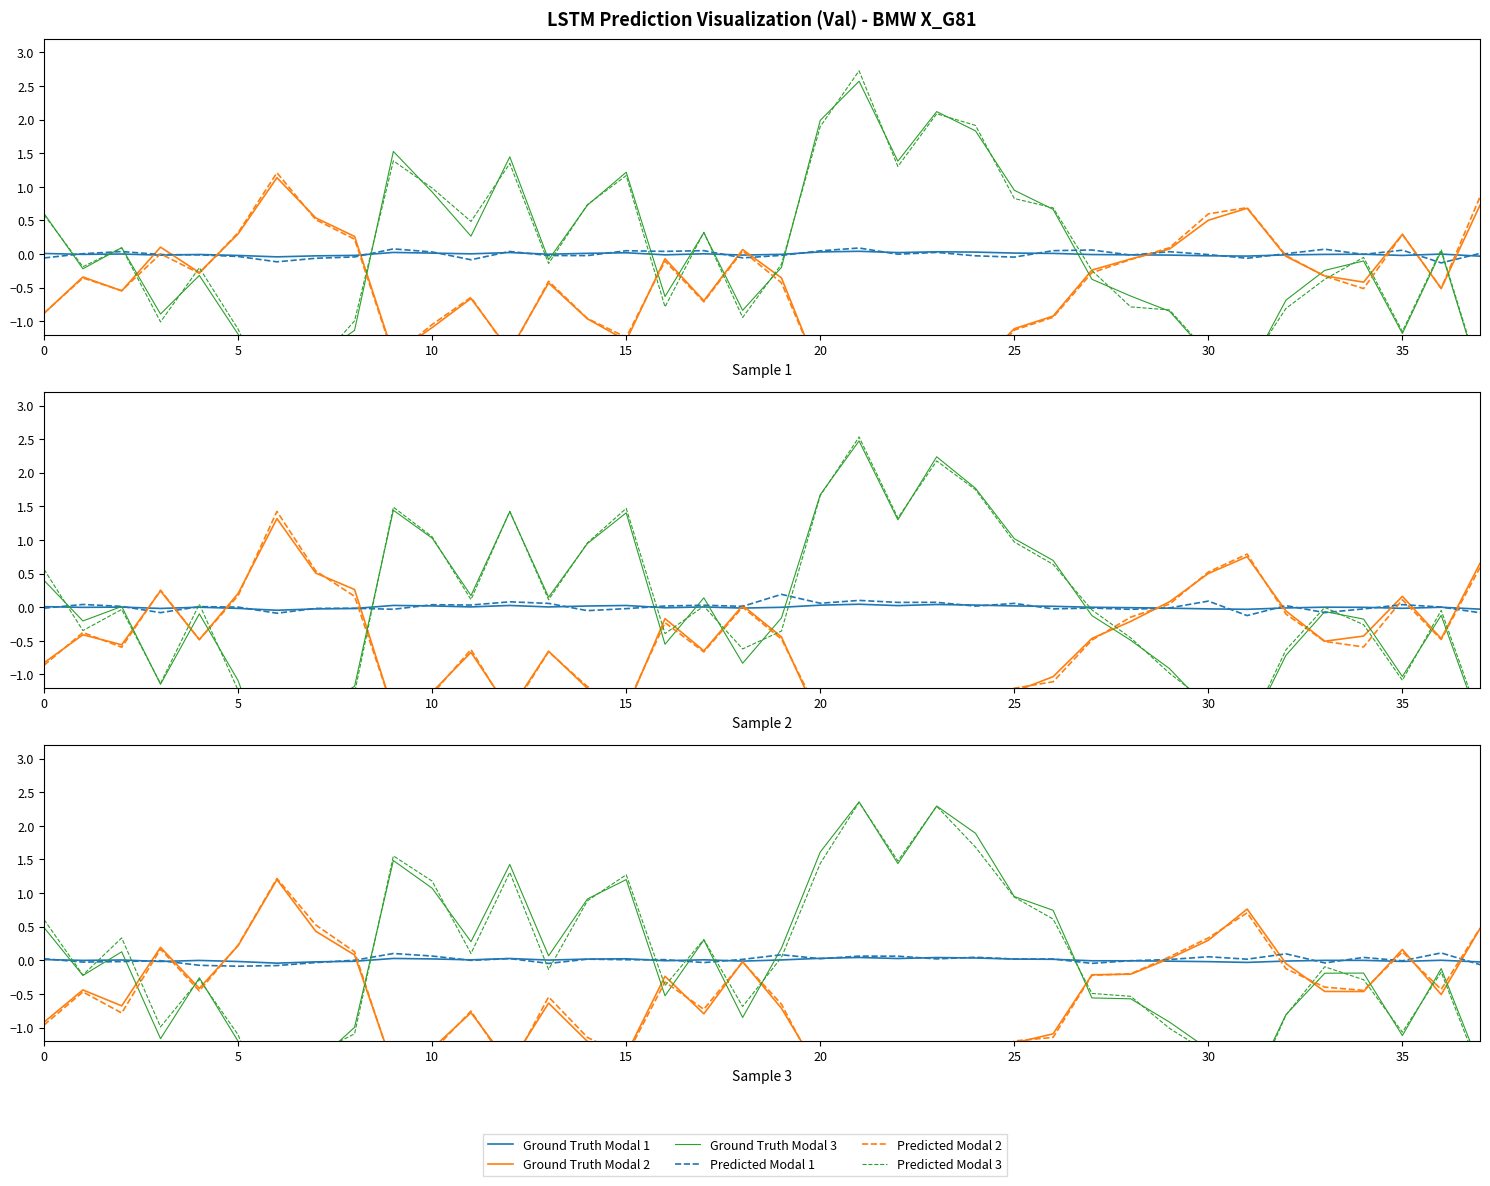

Is the value of Ground Truth Modal 1 at 28 greater than the value of Ground Truth Modal 3 at 35?

Yes